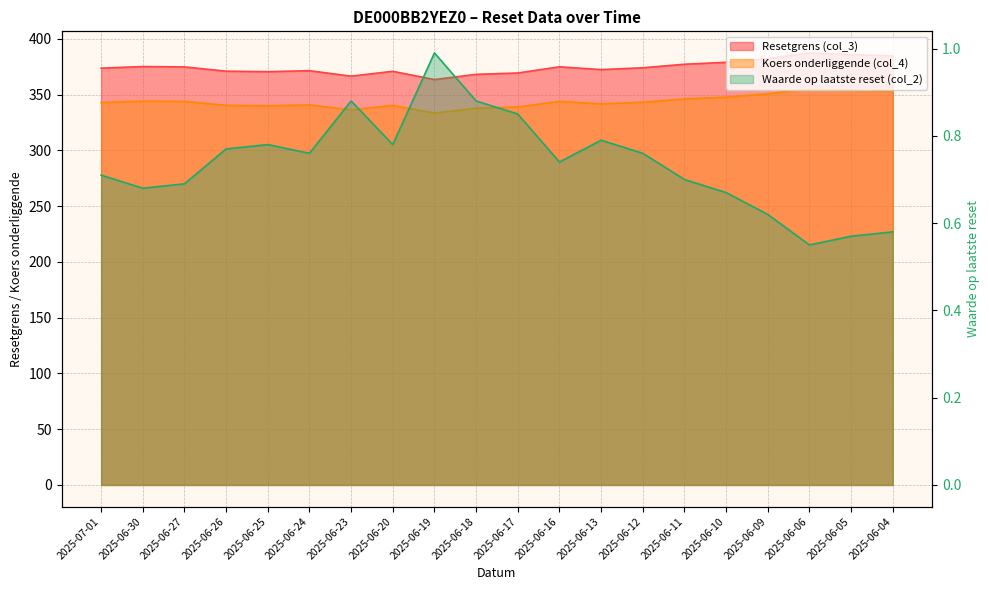

What is the difference between the second highest and minimum values in the Waarde op laatste reset (col_2) series?

0.3